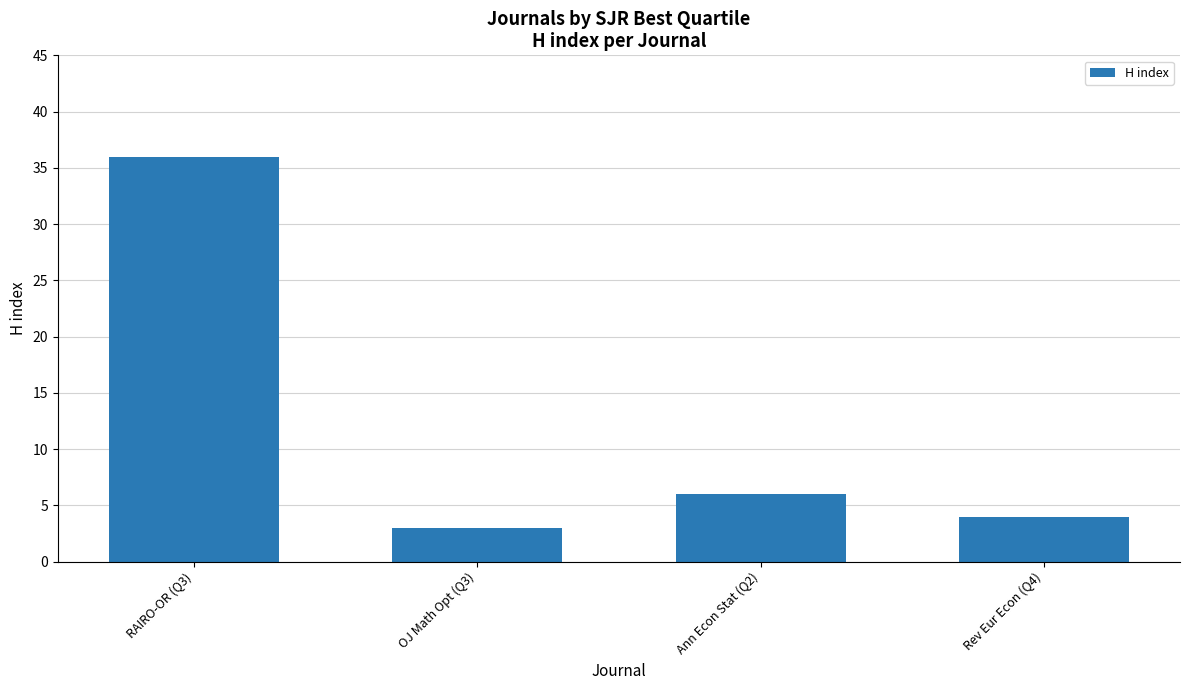

Count the number of data series in this chart.

1